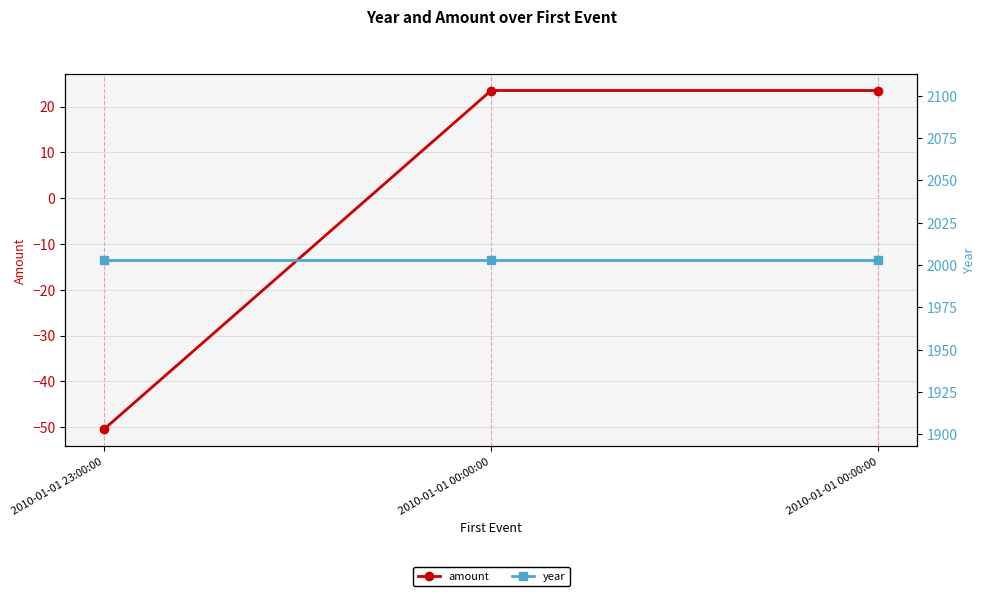

Is the value of year at 2010-01-01 00:00:00 greater than the value of amount at 2010-01-01 00:00:00?

Yes